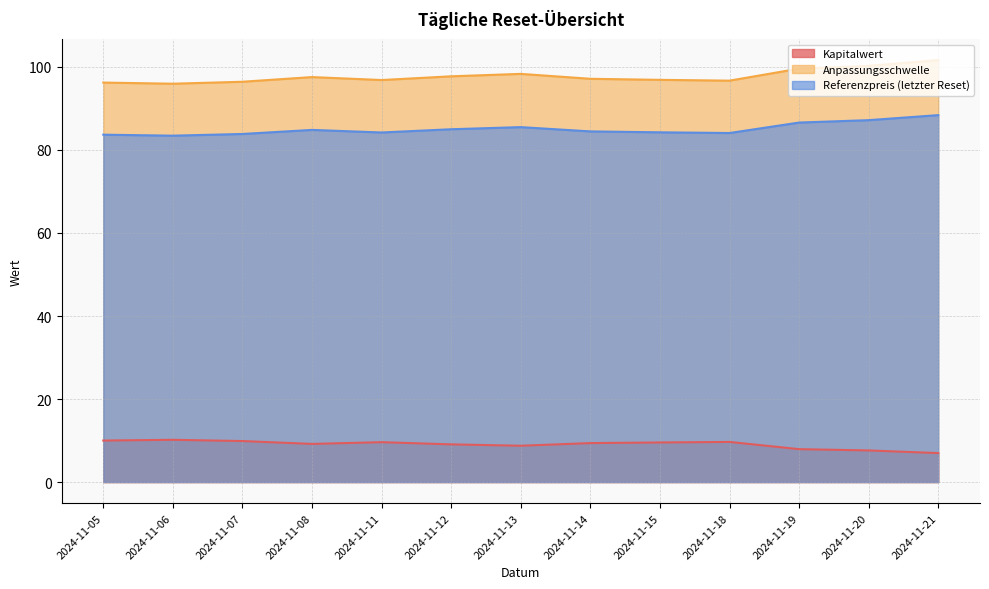

What is the value of the Referenzpreis (letzter Reset) point at the 12th from the left?

87.2